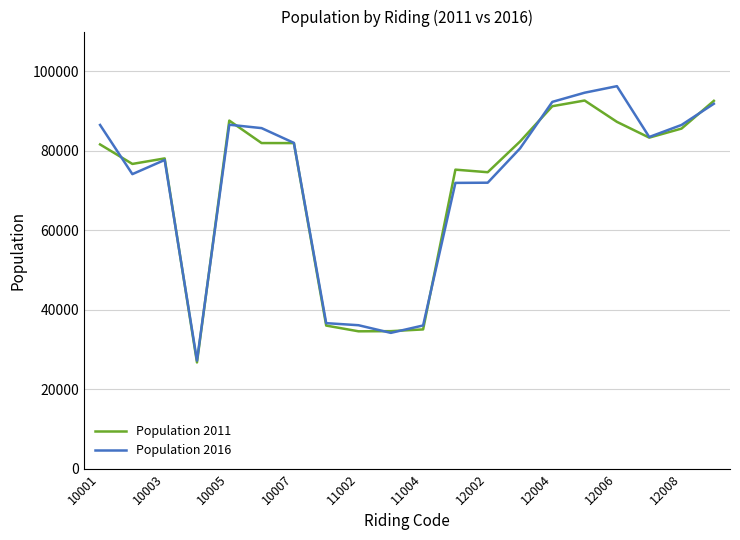

Which series has the widest spread of values?

Population 2016